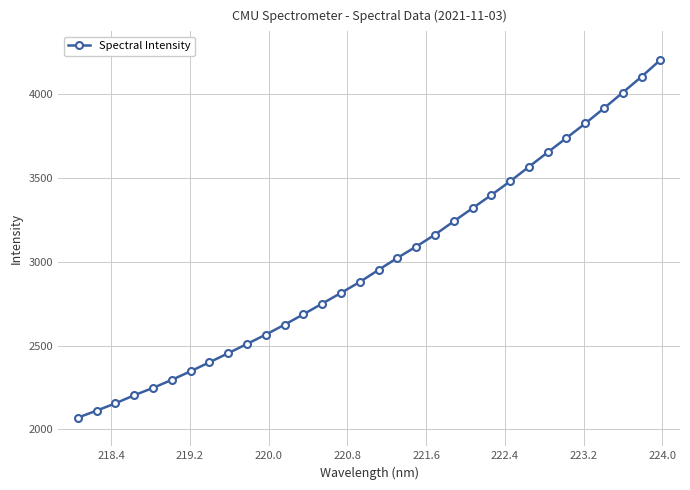

What is the difference between the maximum and minimum values?

2130.3